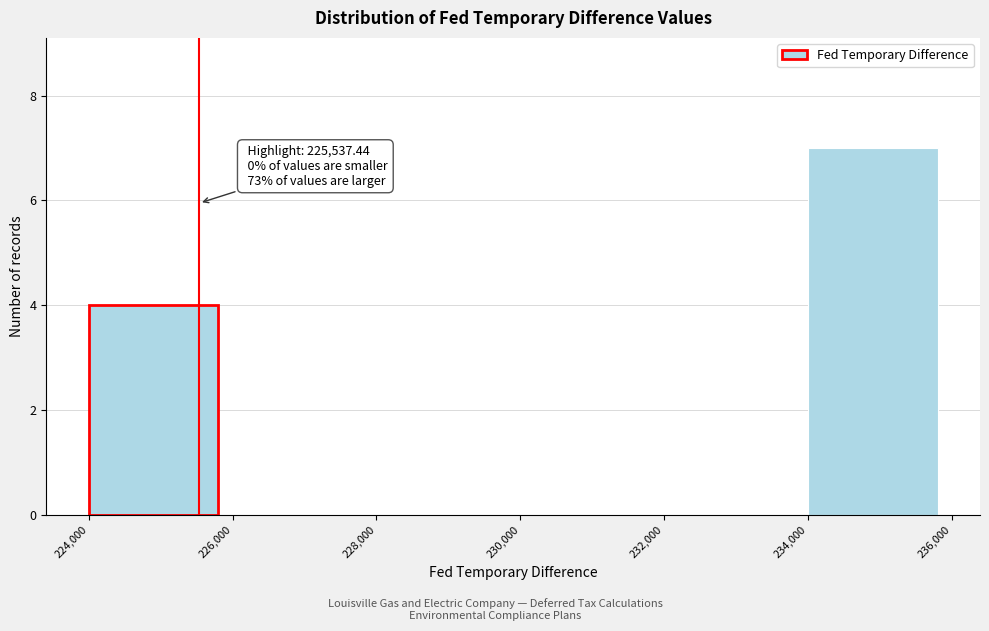

Over which range of the x-axis is the bar tallest?

234,000 to 236,000